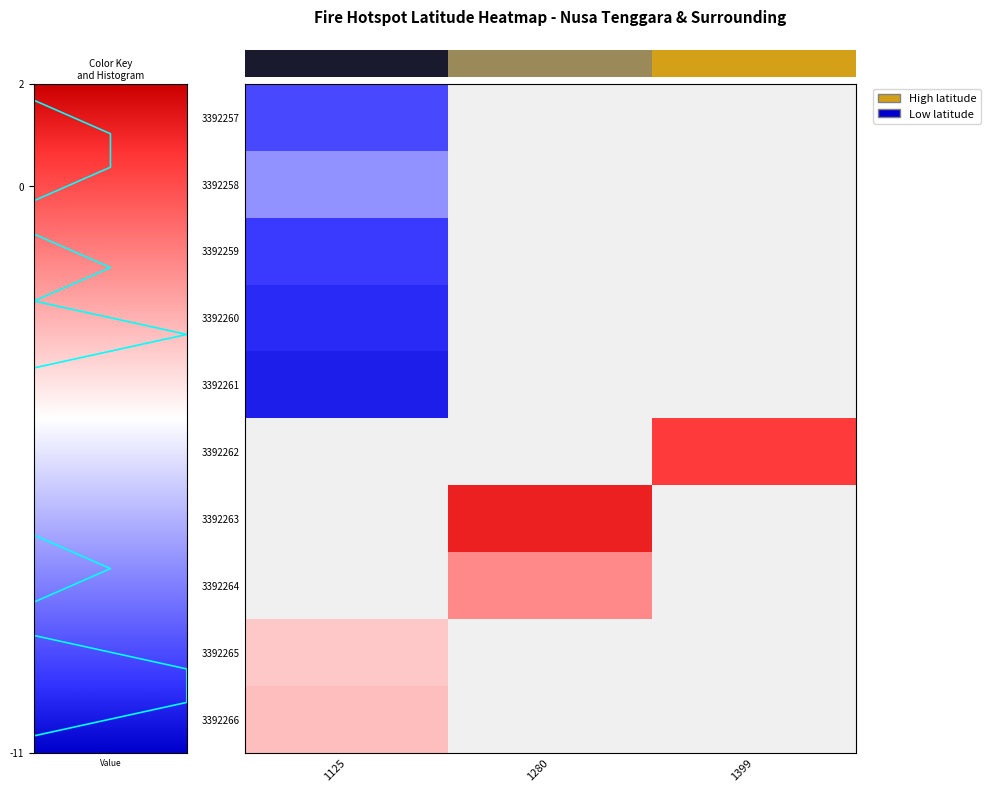

At how many categories does at least one series exceed -9?

3